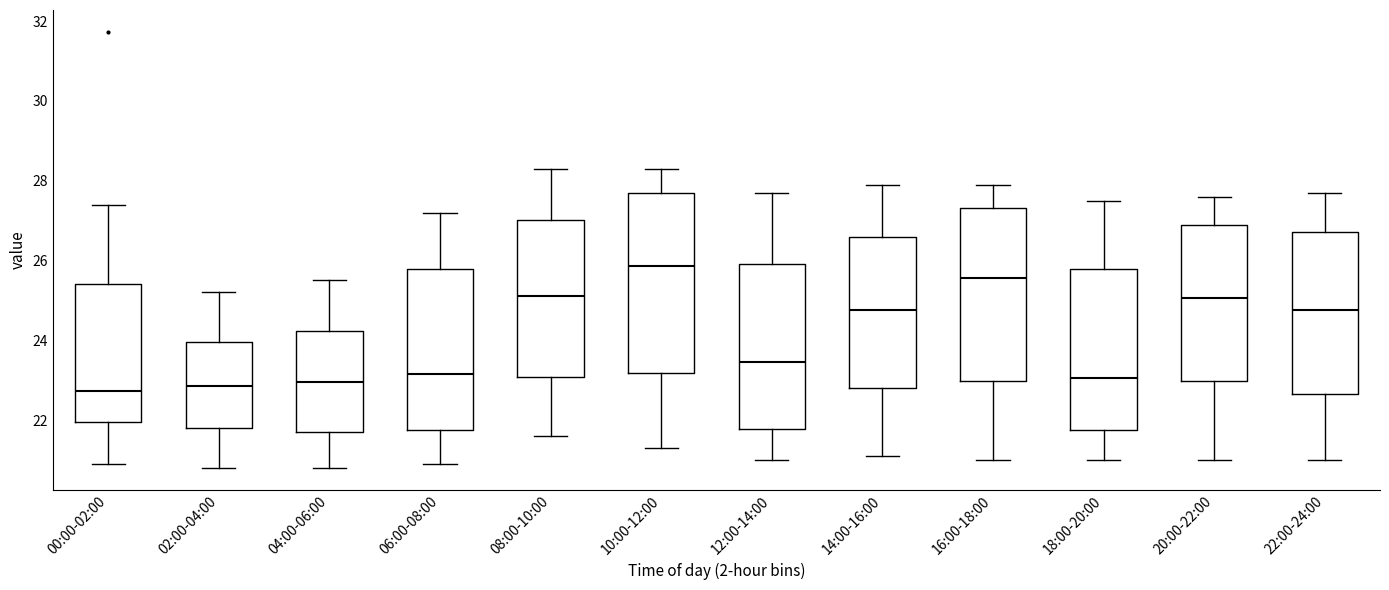

Reading left to right, read every box against the y-axis: the position of its median line, the range the box covers, and the ends of its whiskers. The values are not printed on the chart, so give them approximately, as read against the axis.

00:00-02:00: median 22.8, box 22.0 to 25.4, whiskers 21.0 to 27.4
02:00-04:00: median 22.8, box 21.8 to 24.0, whiskers 20.8 to 25.2
04:00-06:00: median 23.0, box 21.8 to 24.2, whiskers 20.8 to 25.6
06:00-08:00: median 23.2, box 21.8 to 25.8, whiskers 21.0 to 27.2
08:00-10:00: median 25.2, box 23.0 to 27.0, whiskers 21.6 to 28.4
10:00-12:00: median 25.8, box 23.2 to 27.8, whiskers 21.4 to 28.4
12:00-14:00: median 23.4, box 21.8 to 26.0, whiskers 21.0 to 27.8
14:00-16:00: median 24.8, box 22.8 to 26.6, whiskers 21.2 to 28.0
16:00-18:00: median 25.6, box 23.0 to 27.4, whiskers 21.0 to 28.0
18:00-20:00: median 23.0, box 21.8 to 25.8, whiskers 21.0 to 27.6
20:00-22:00: median 25.0, box 23.0 to 27.0, whiskers 21.0 to 27.6
22:00-24:00: median 24.8, box 22.6 to 26.8, whiskers 21.0 to 27.8